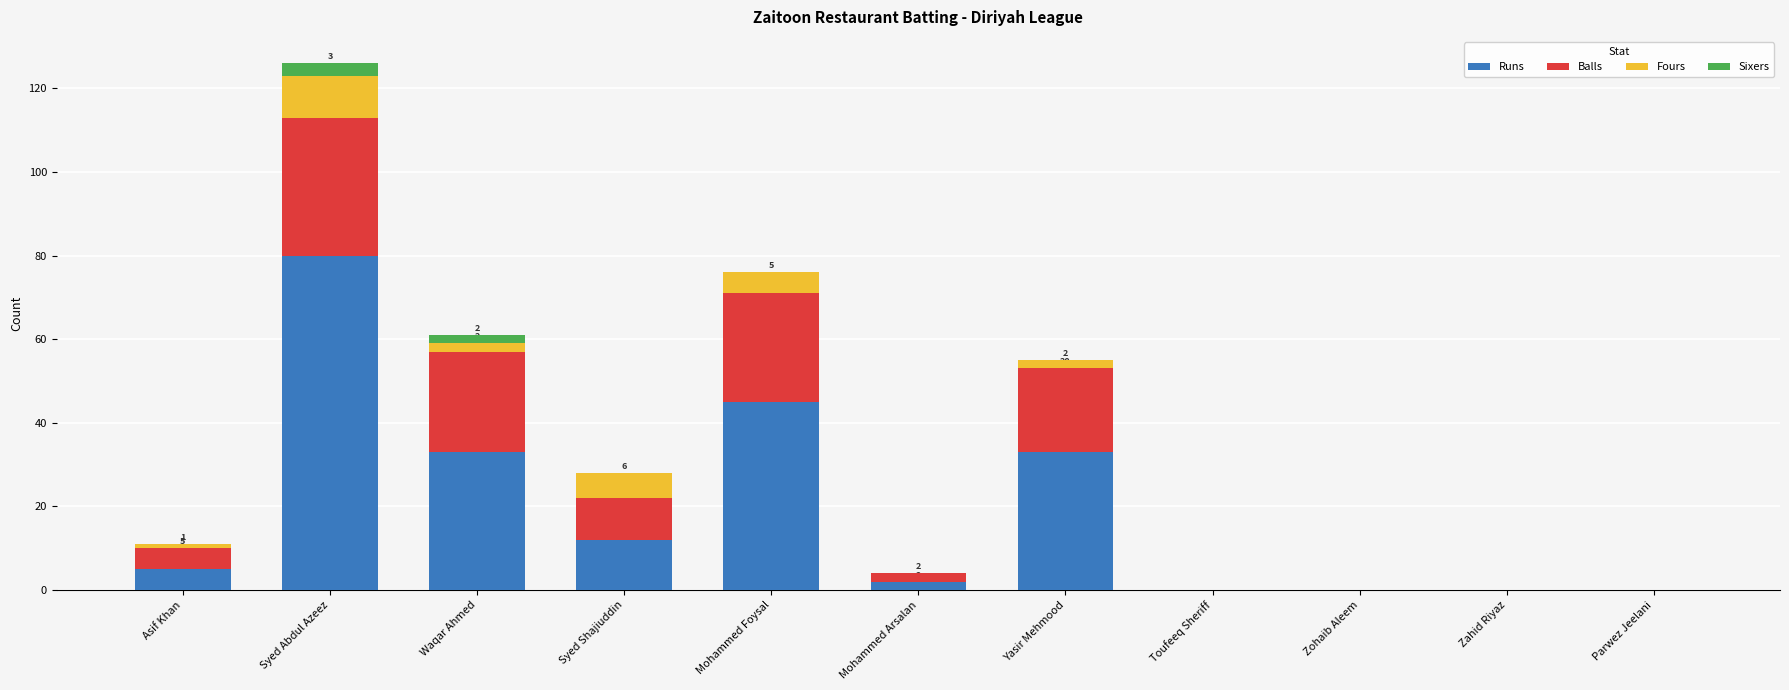

At which category is the sum across all series the highest?

Syed Abdul Azeez